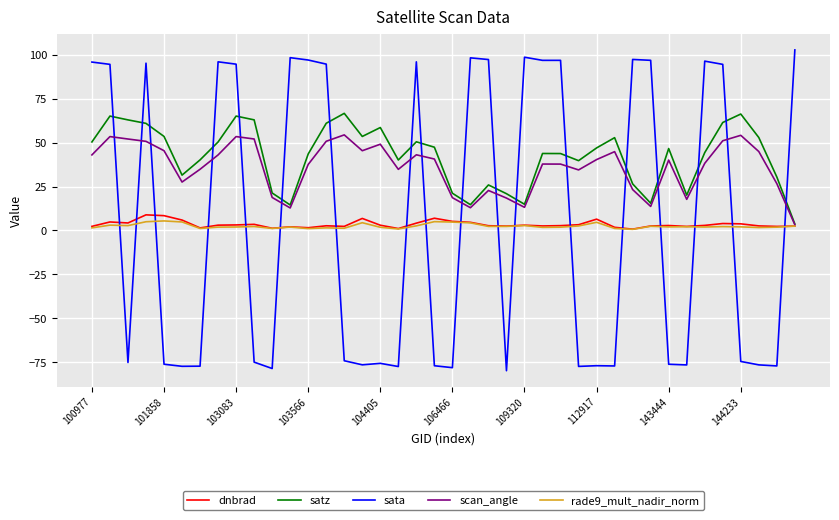

Which series has the widest spread of values?

sata